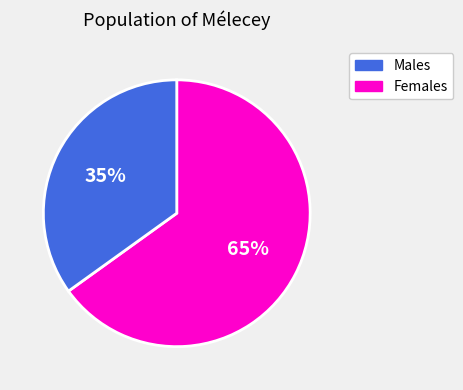

Is there any slice that represents more than half of the pie?

Yes